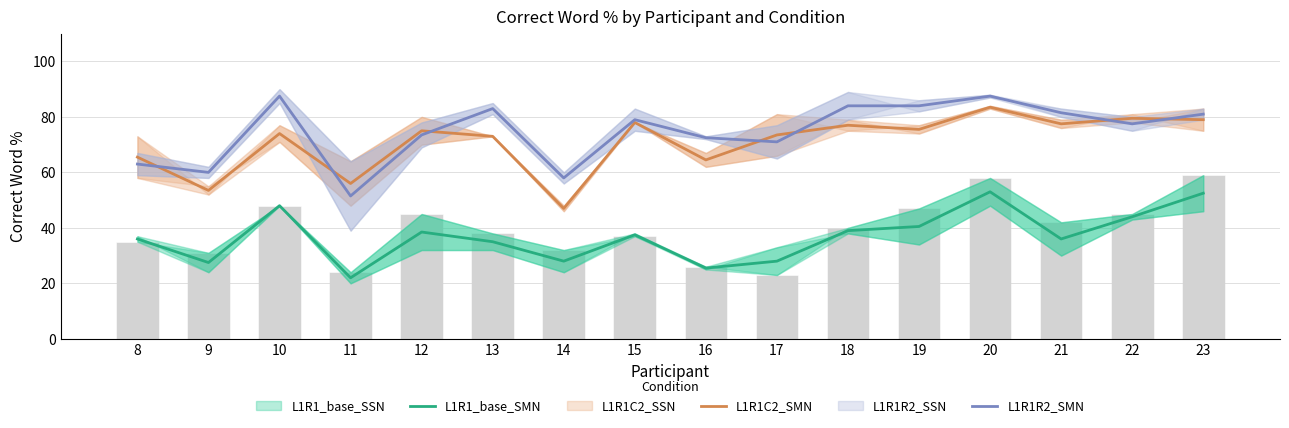

Reading right to left, extract all data points from this chart.

L1R1_base_SMN: 23=52.5	22=44.0	21=36.0	20=53.0	19=40.5	18=39.0	17=28.0	16=25.5	15=37.5	14=28.0	13=35.0	12=38.5	11=22.0	10=48.0	9=27.5	8=36.0
L1R1C2_SMN: 23=79.0	22=79.5	21=77.5	20=83.5	19=75.5	18=77.0	17=73.5	16=64.5	15=78.0	14=47.0	13=73.0	12=75.0	11=56.0	10=74.0	9=53.5	8=65.5
L1R1R2_SMN: 23=81.0	22=77.5	21=81.5	20=87.5	19=84.0	18=84.0	17=71.0	16=72.5	15=79.0	14=58.0	13=83.0	12=73.5	11=51.5	10=87.5	9=60.0	8=63.0